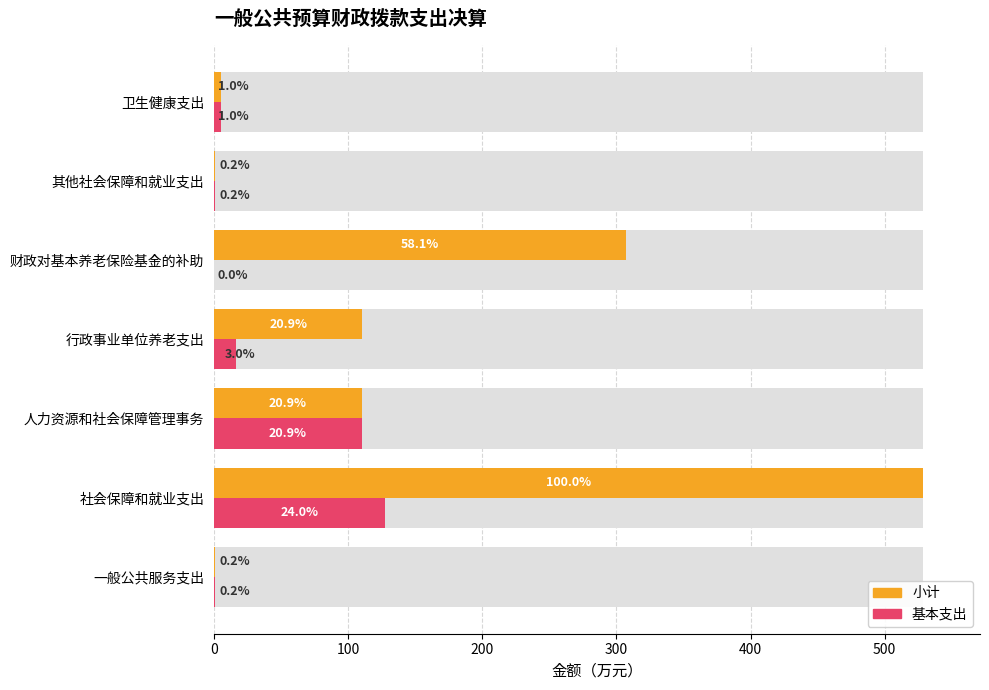

What is the spread (max minus min) of values at 社会保障和就业支出?

401.6